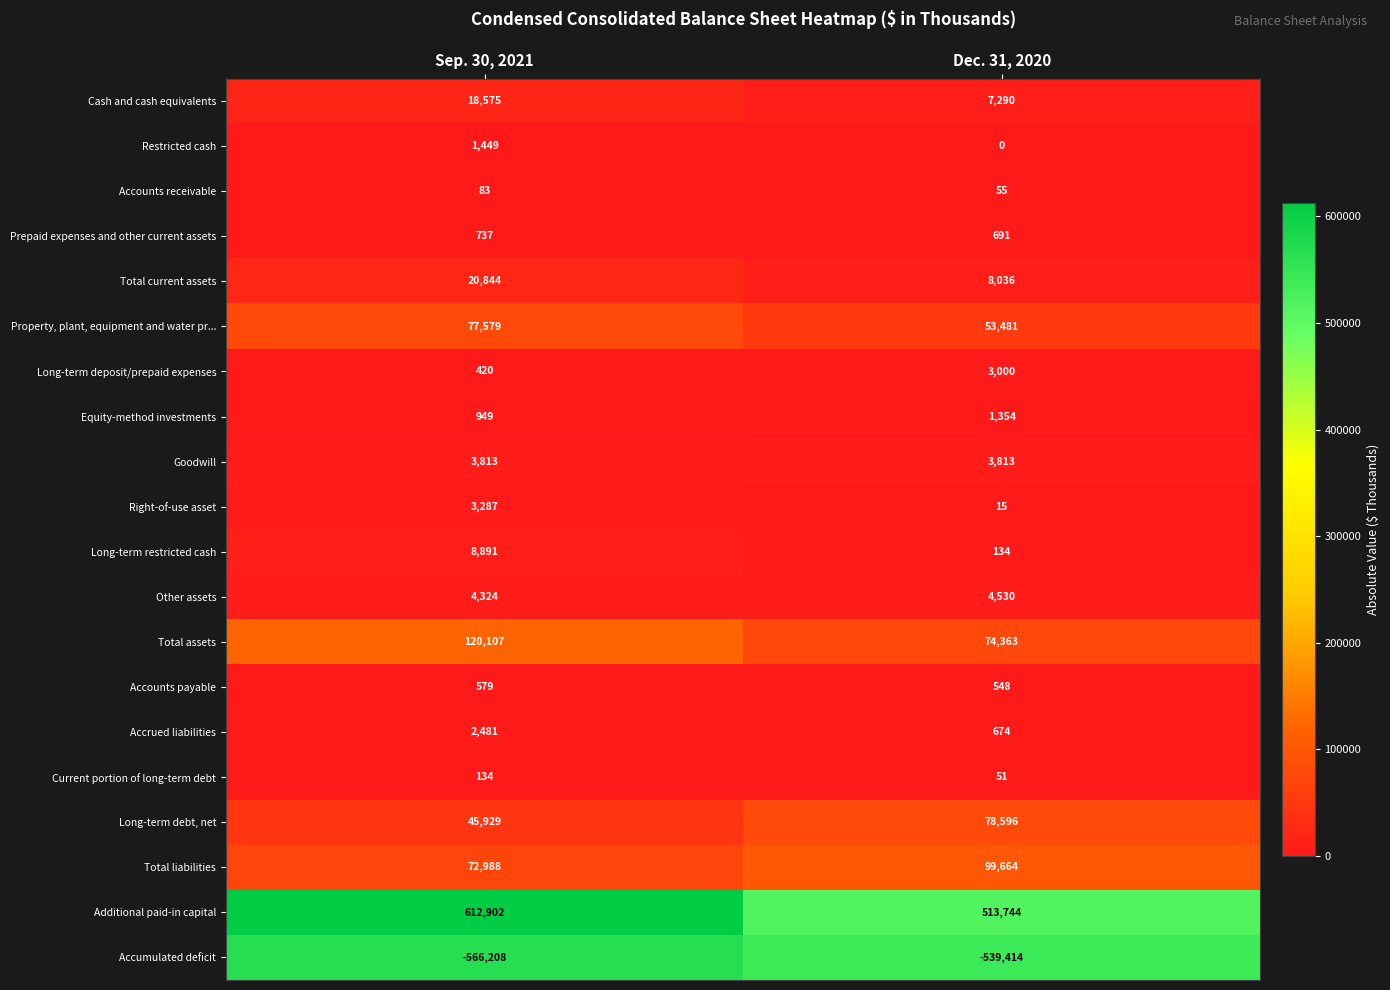

The Accounts receivable series shows 74 at Dec. 31, 2020. True or false?

False